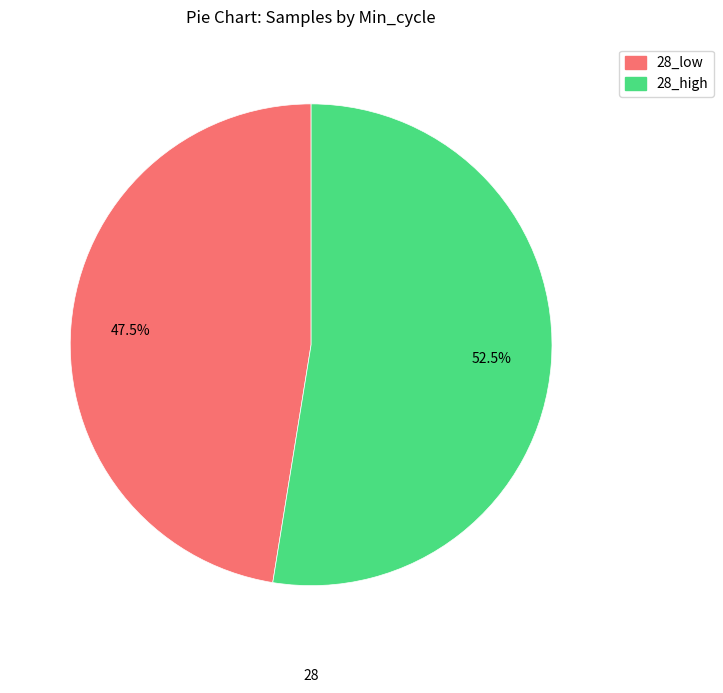

What percentage is NOT represented by 28_low?

52.5%